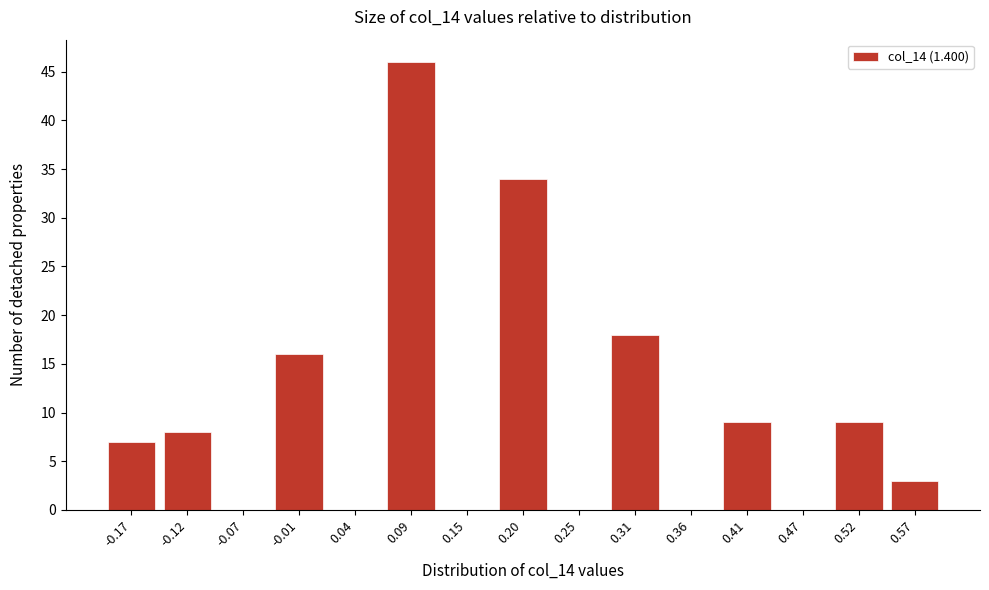

Reading right to left, list all the values displayed in this chart.

0.57=3	0.52=9	0.47=0	0.41=9	0.36=0	0.31=18	0.25=0	0.20=34	0.15=0	0.09=46	0.04=0	-0.01=16	-0.07=0	-0.12=8	-0.17=7